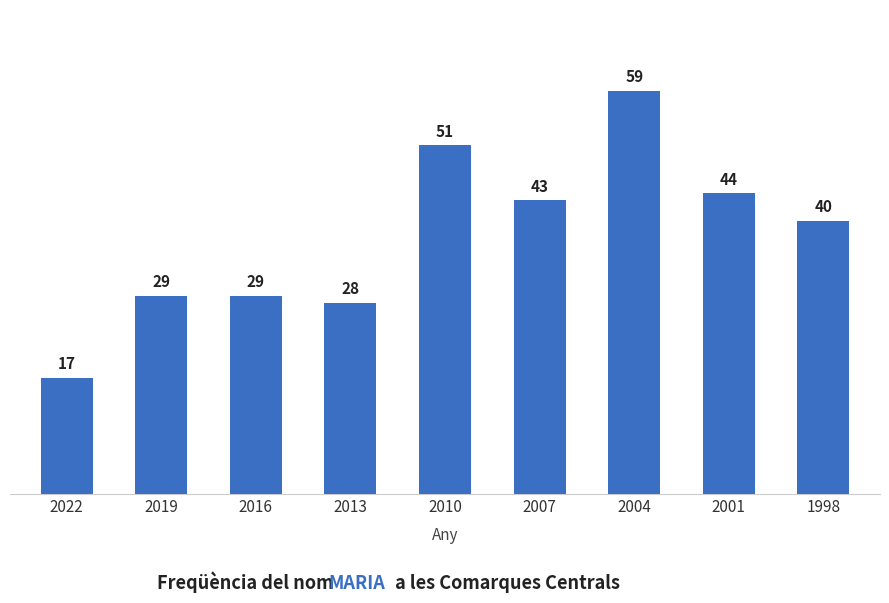

What is the smallest value displayed?

17